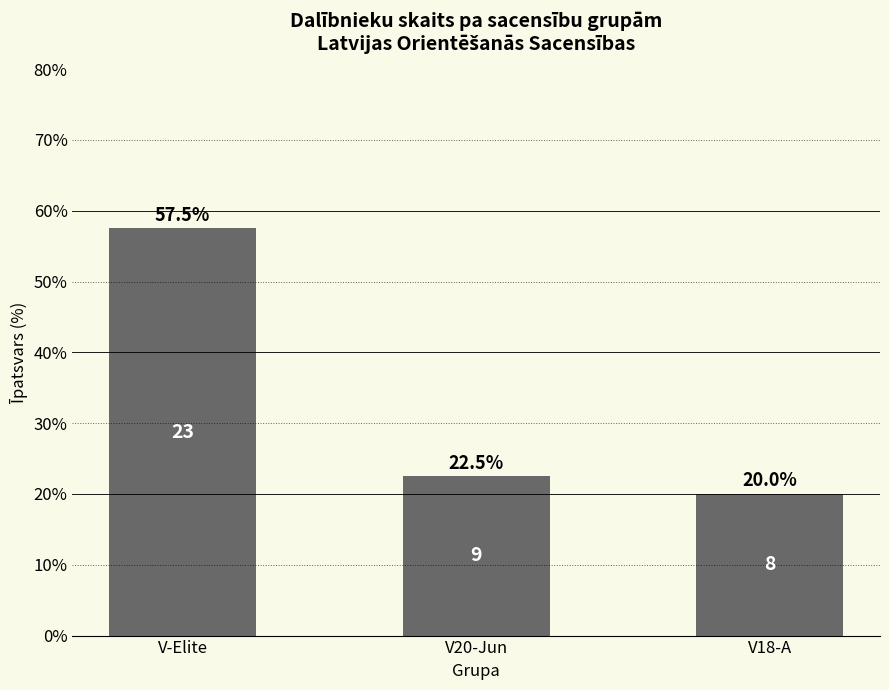

What is the greatest value displayed?

57.5